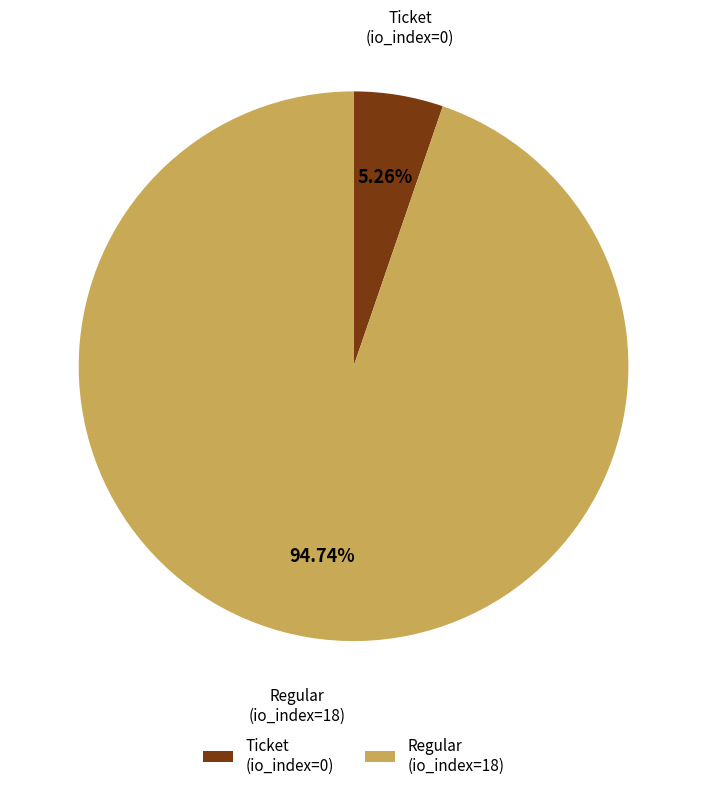

How many slices are in this pie chart?

2